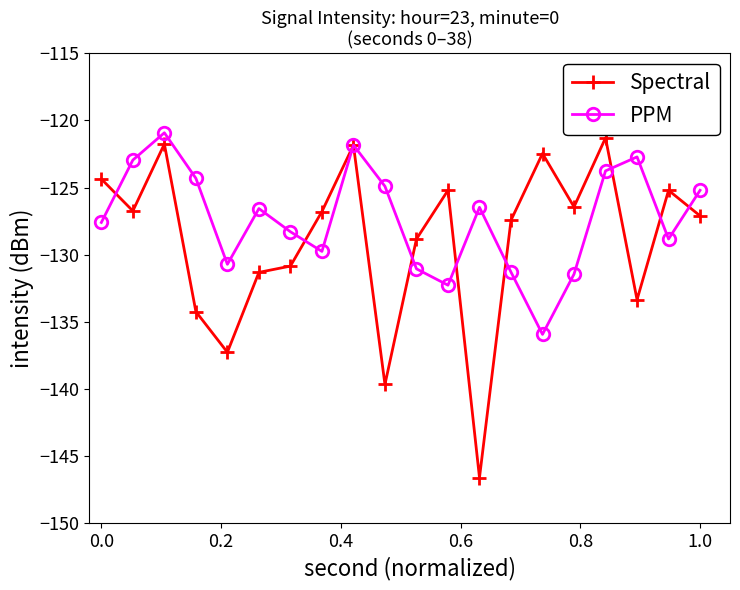

Which series has the widest spread of values?

Spectral